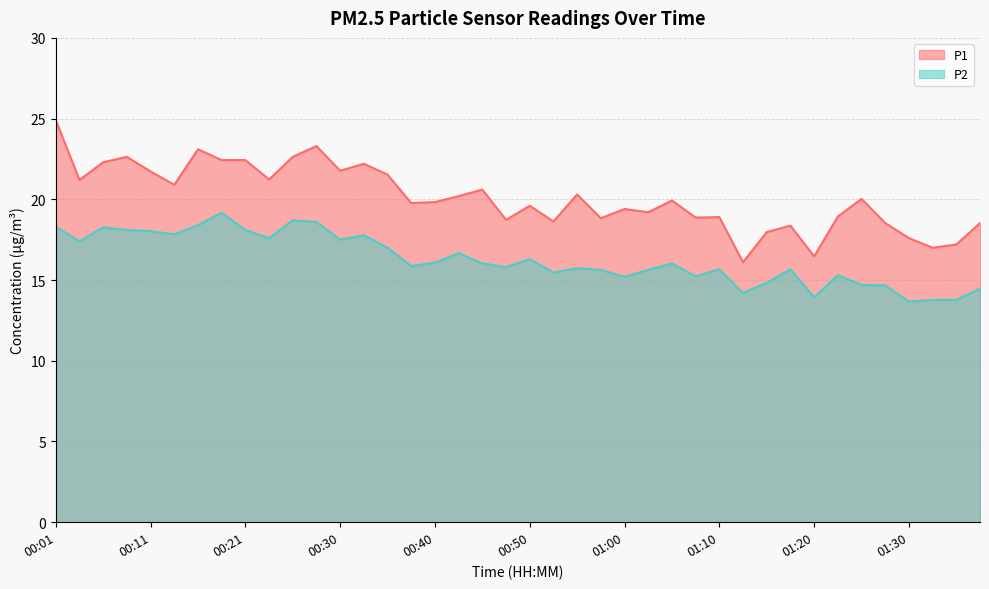

How many values in the P2 series are below 16?

20